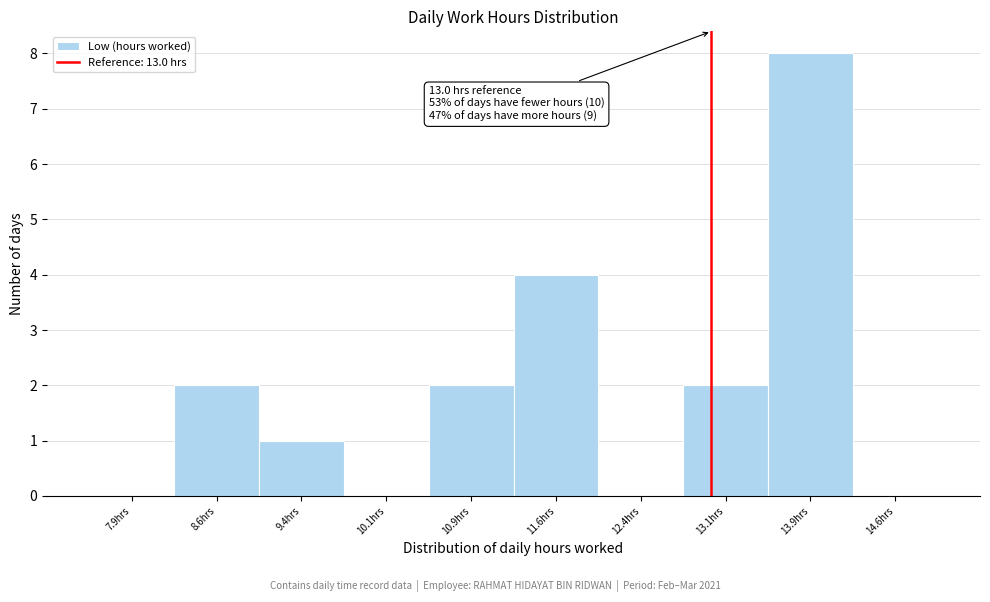

Over which range of the x-axis is the bar tallest?

13.50 to 14.25